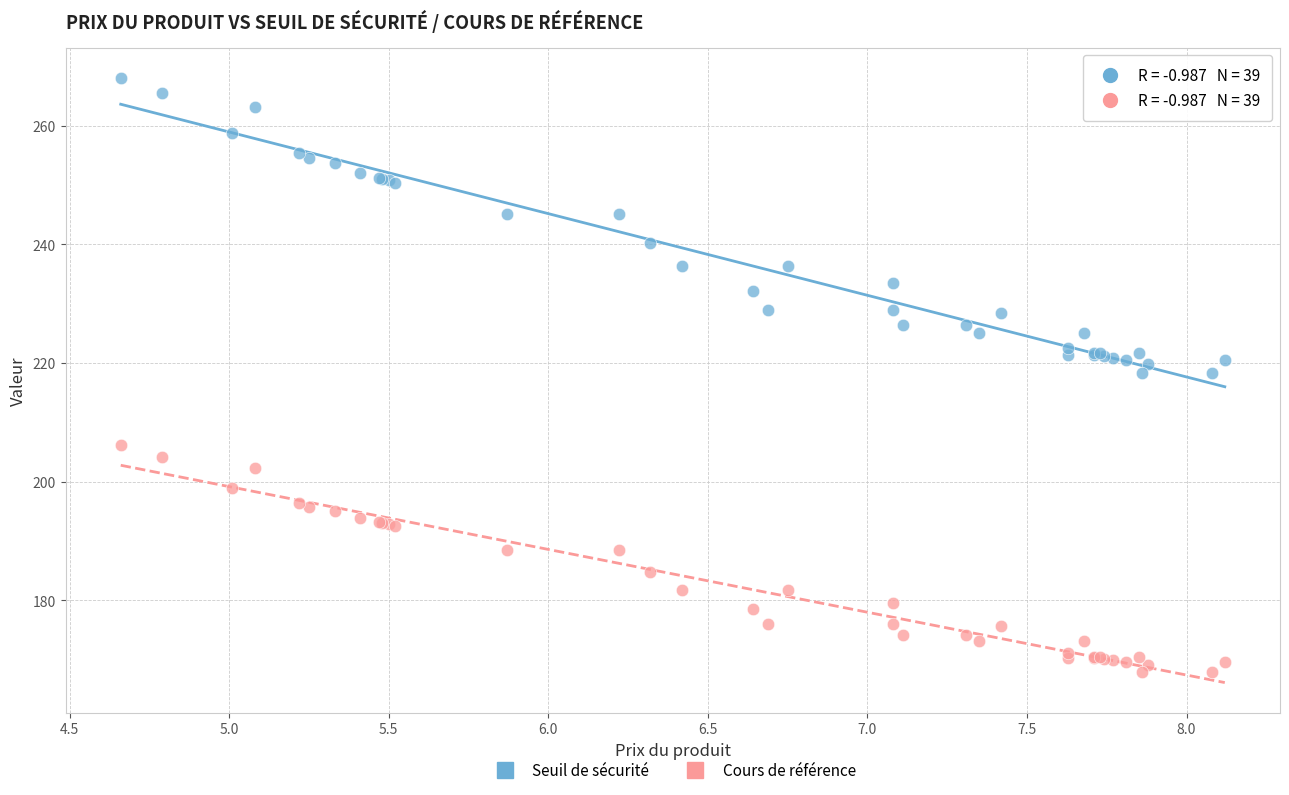

Which series has the largest Y range (max minus min)?

Seuil de sécurité